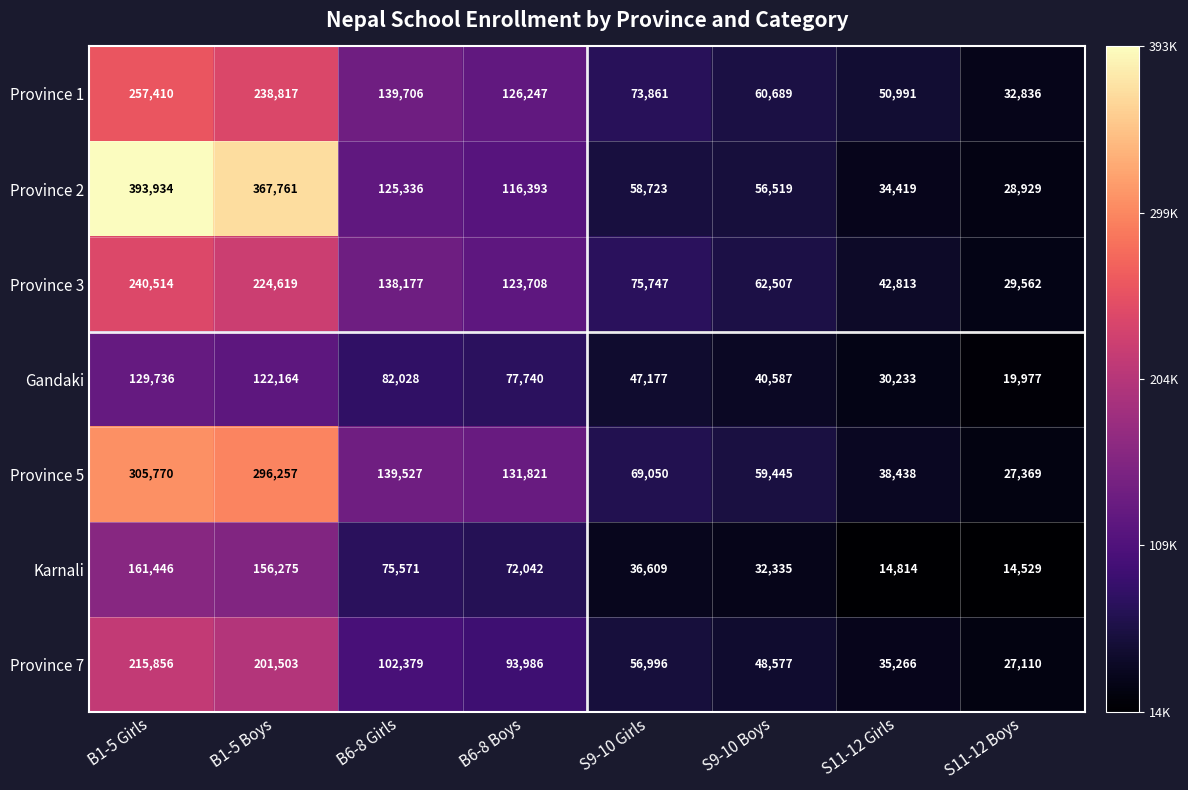

What is the smallest value displayed?

14529